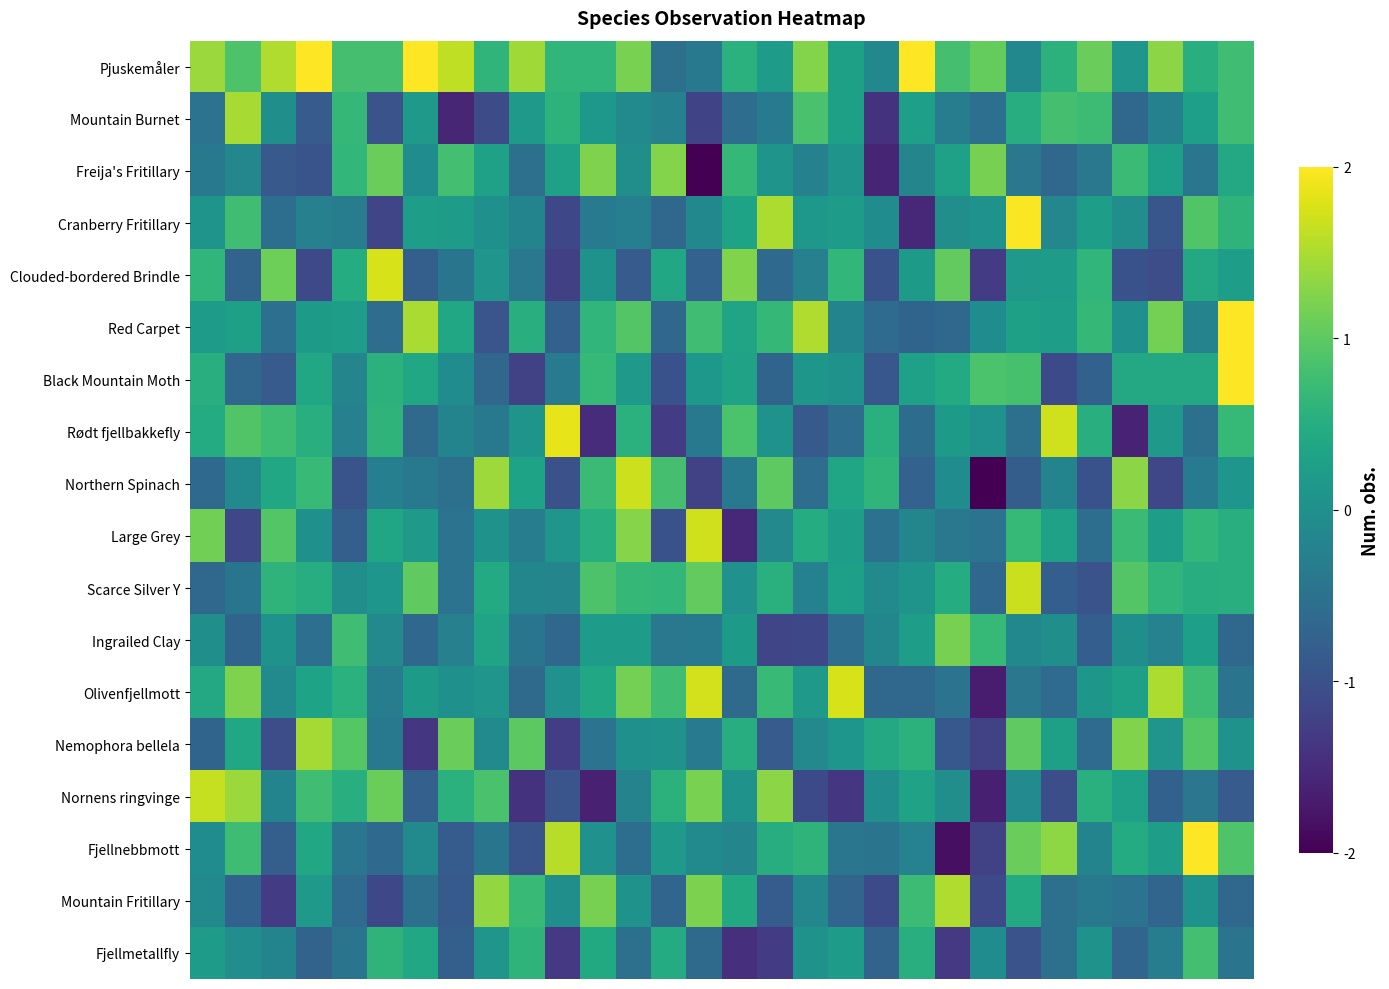

At how many categories does at least one series exceed 0?

30